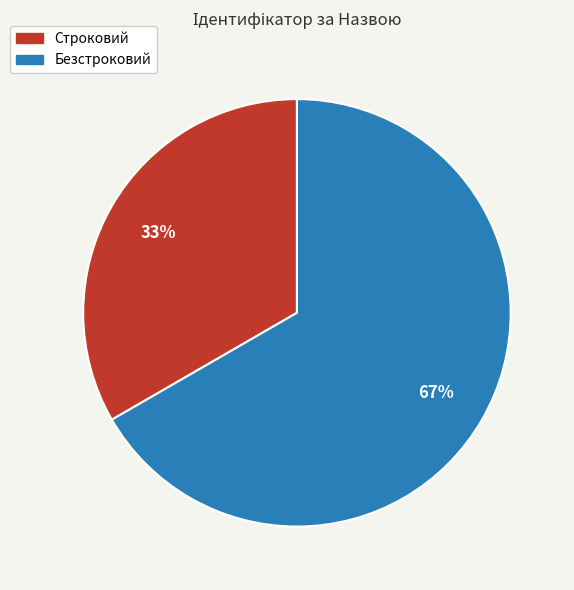

To the nearest percent, what percentage of the pie is Безстроковий?

67%